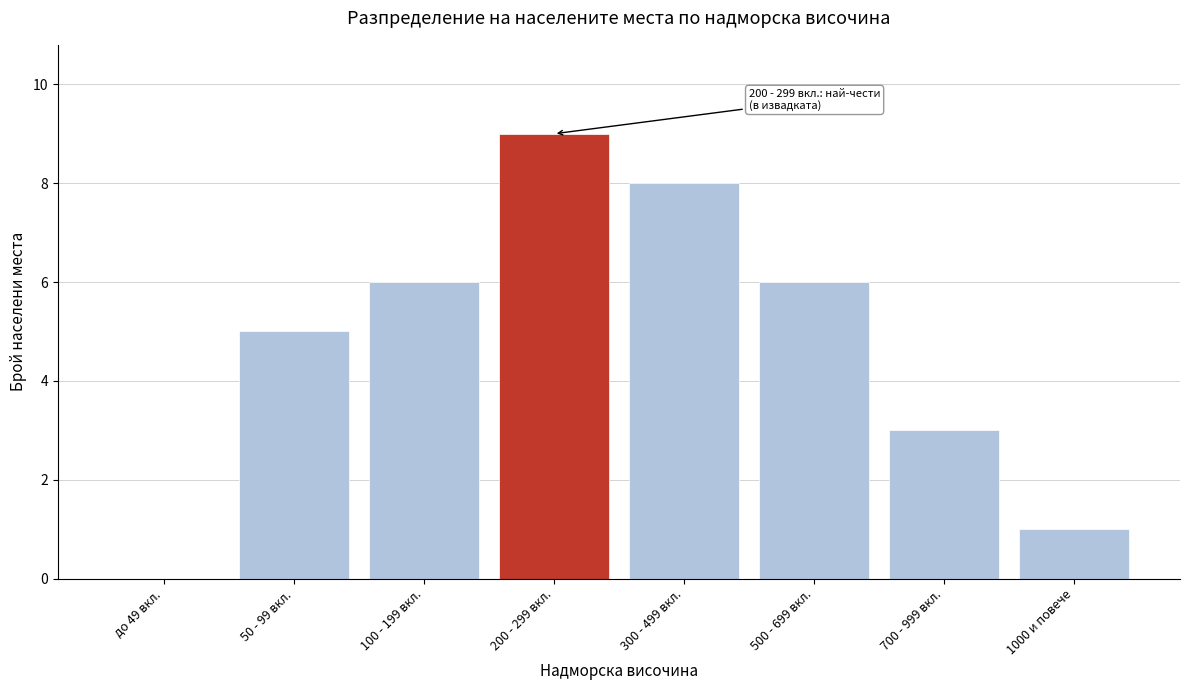

Reading right to left, what are all the values shown in this chart?

1000 и повече=1	700 - 999 вкл.=3	500 - 699 вкл.=6	300 - 499 вкл.=8	200 - 299 вкл.=9	100 - 199 вкл.=6	50 - 99 вкл.=5	до 49 вкл.=0